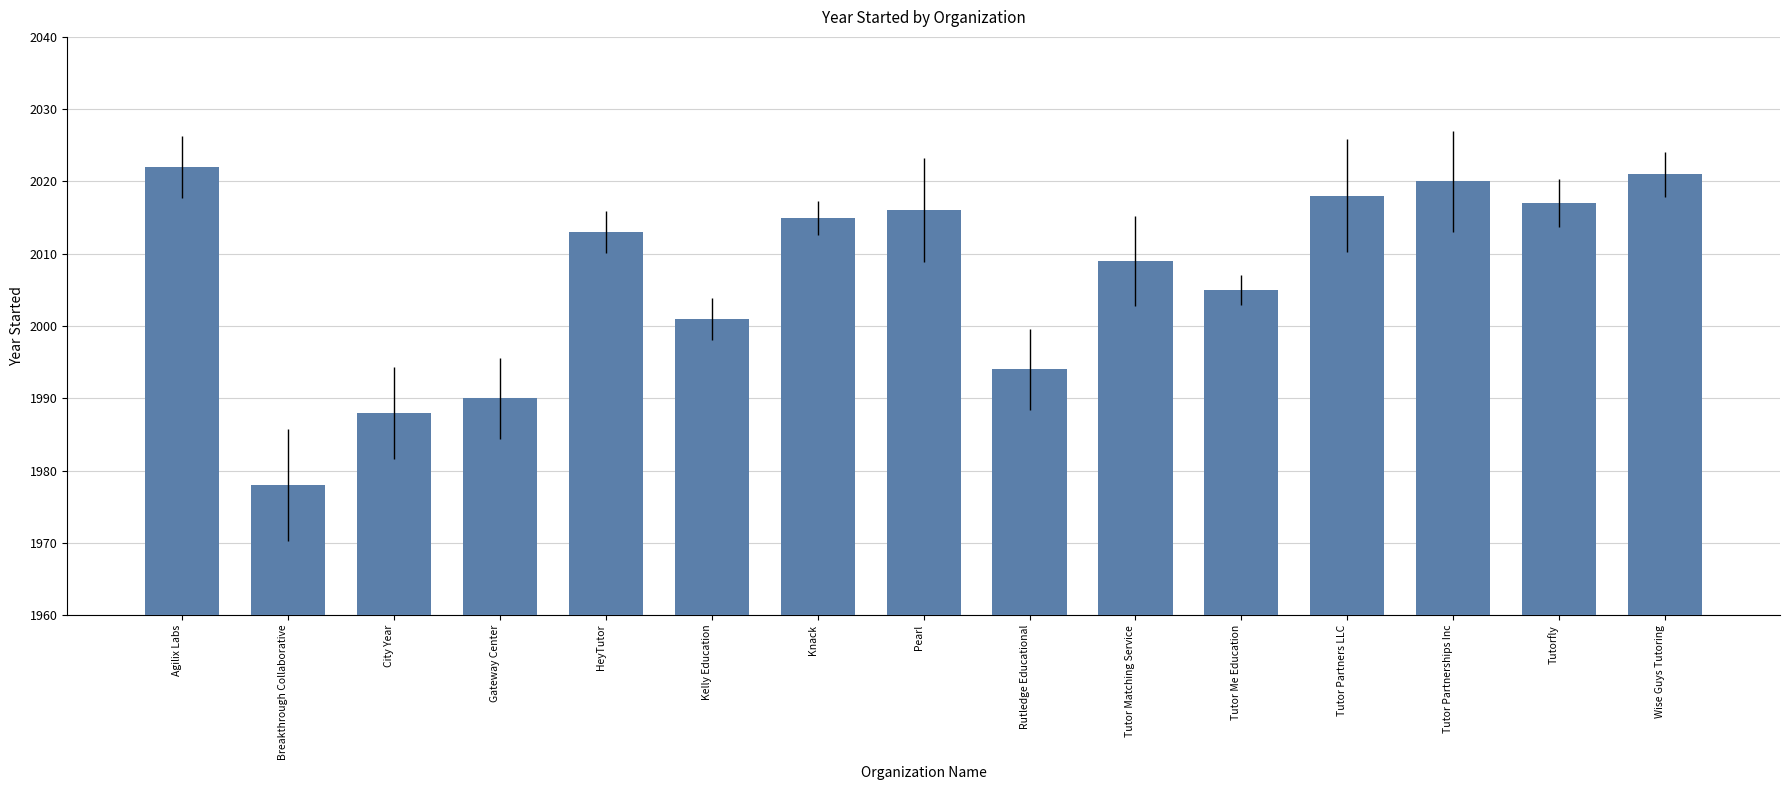

What is the difference between the maximum and minimum values?

44